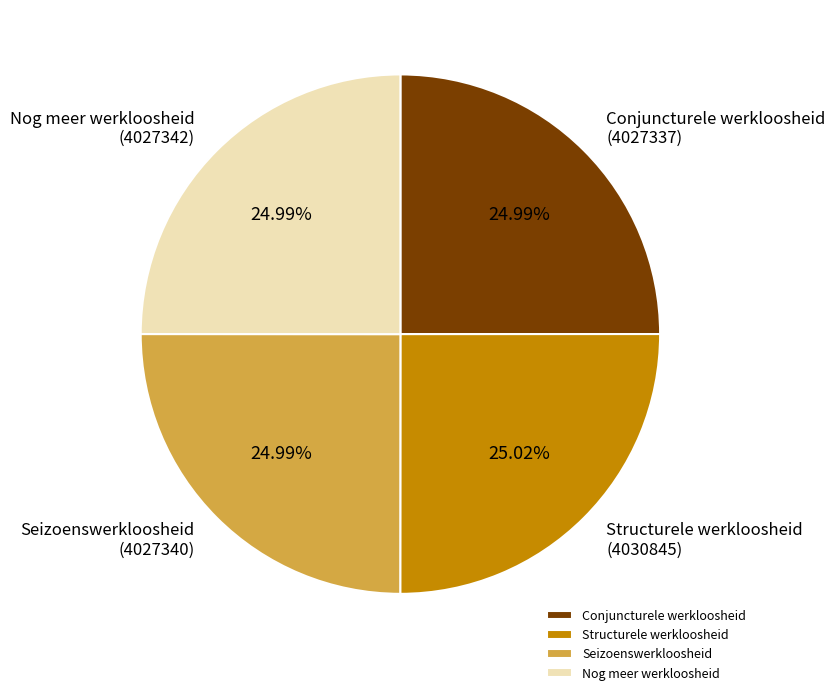

Is there any slice that represents more than half of the pie?

No